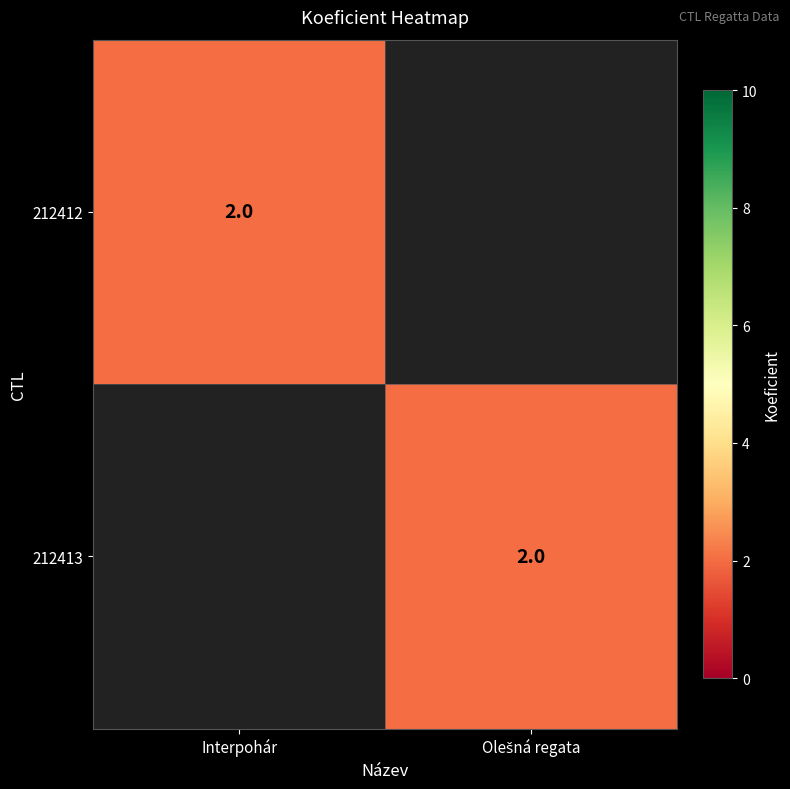

The value of 212412 at Interpohár is 3. True or false?

False